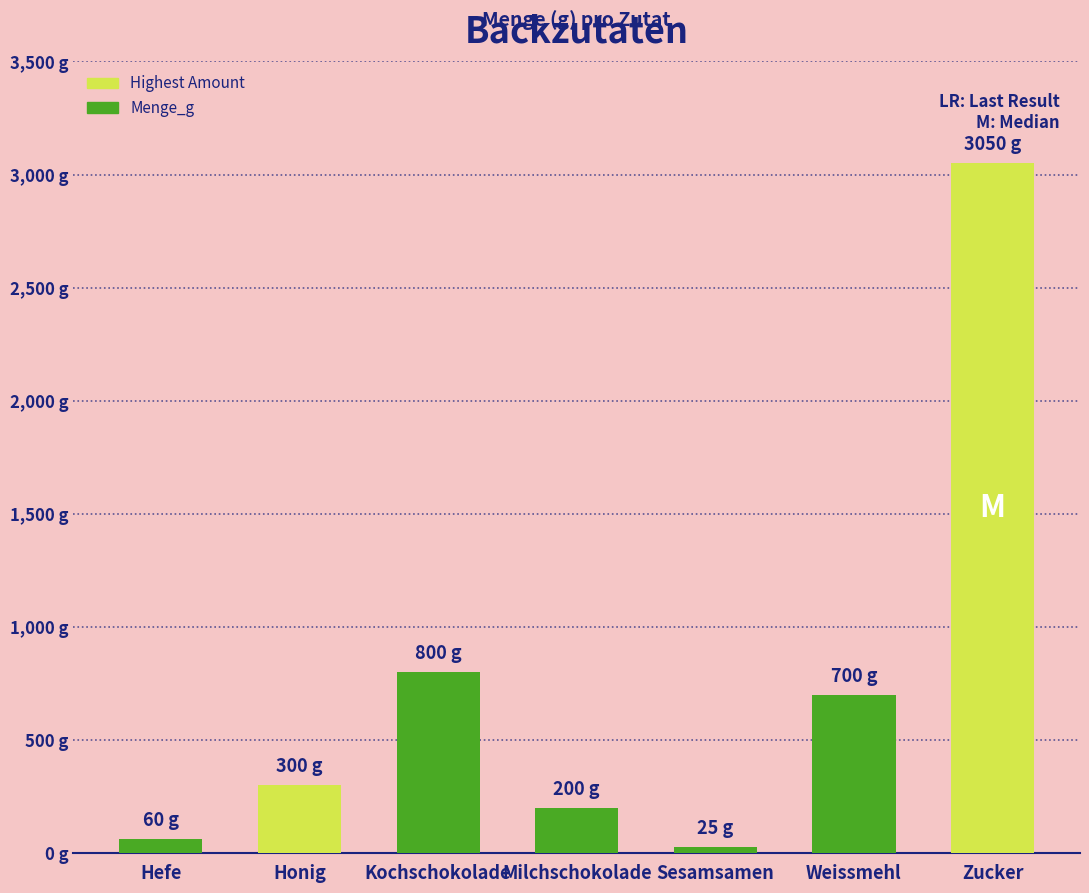

Which category has the highest value across all series?

Zucker